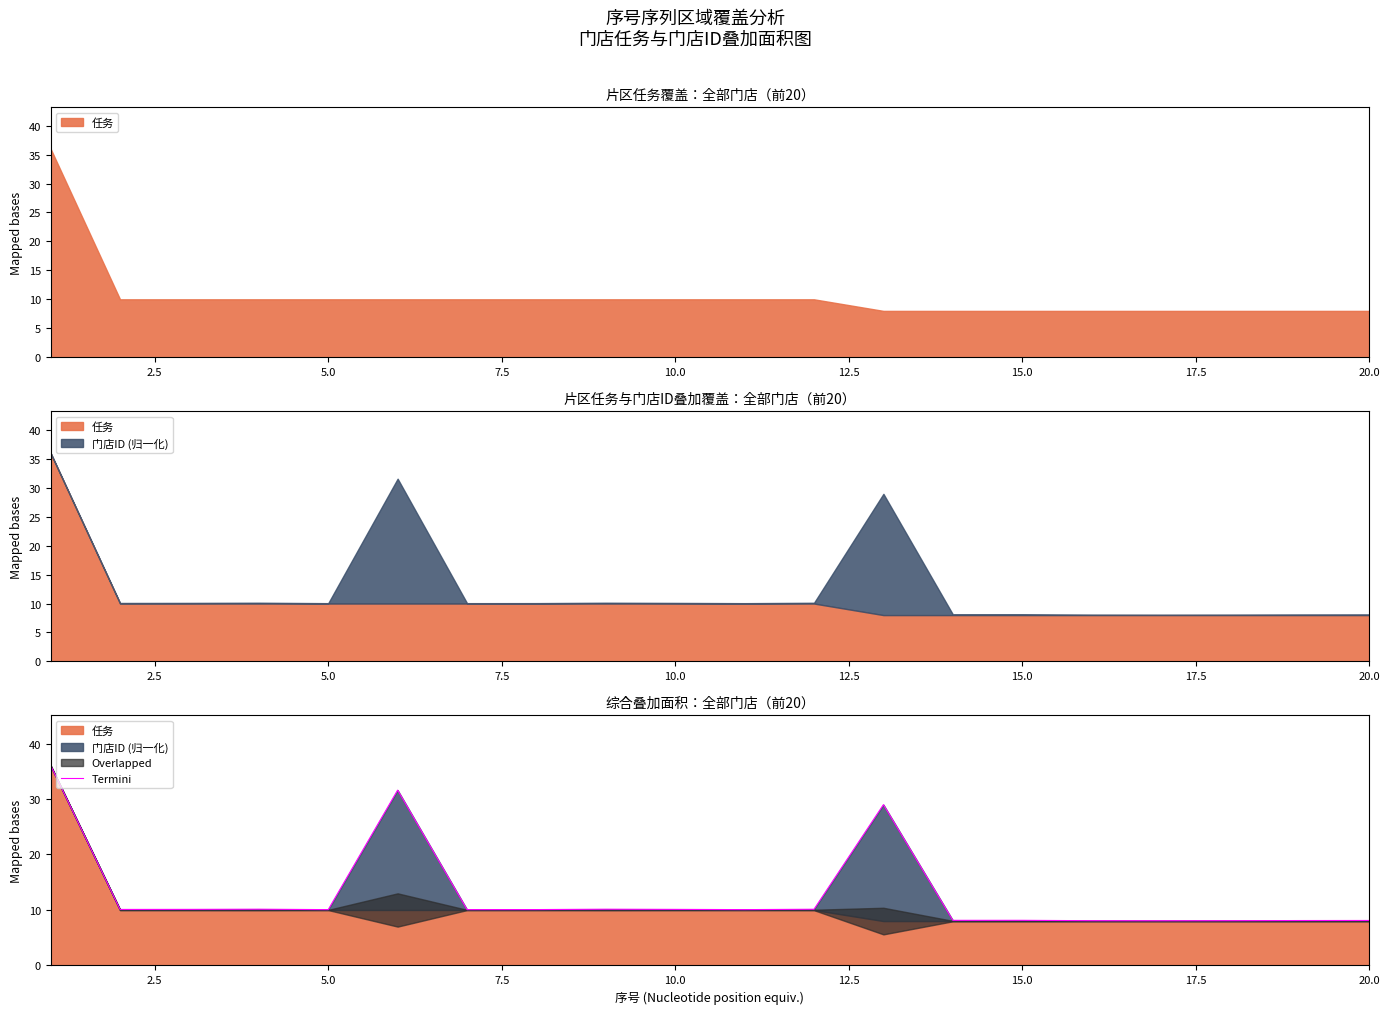

What is the maximum value shown in the chart?

36.1